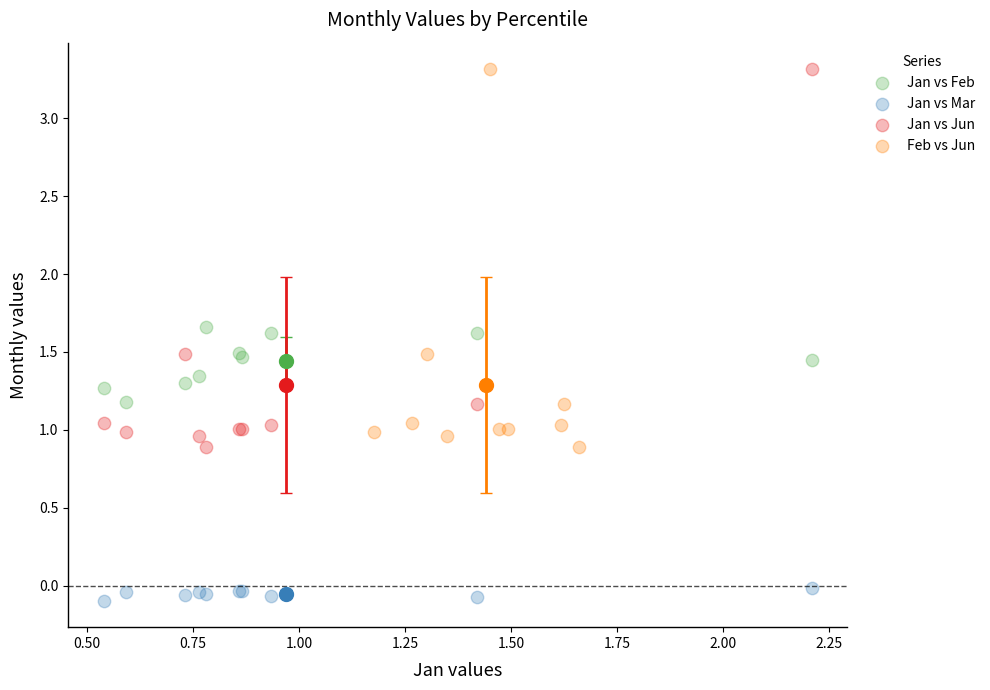

Which series contains the lowest Y value?

Jan vs Mar